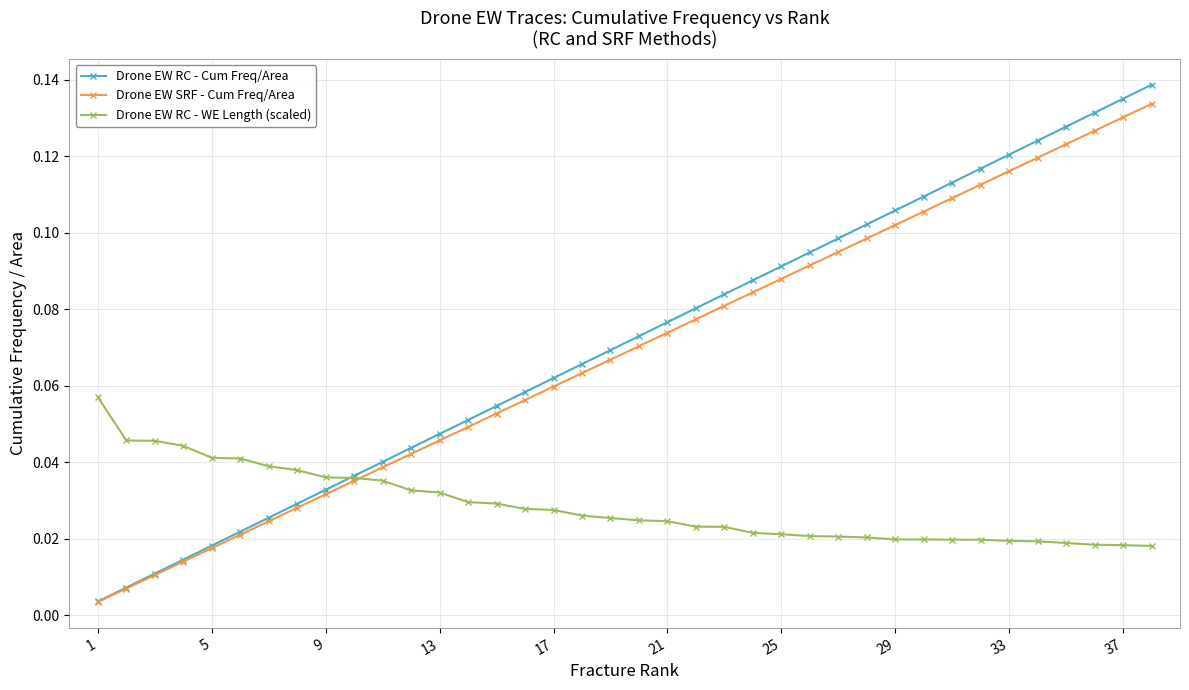

Which series has the largest total across all categories?

Drone EW RC - Cum Freq/Area